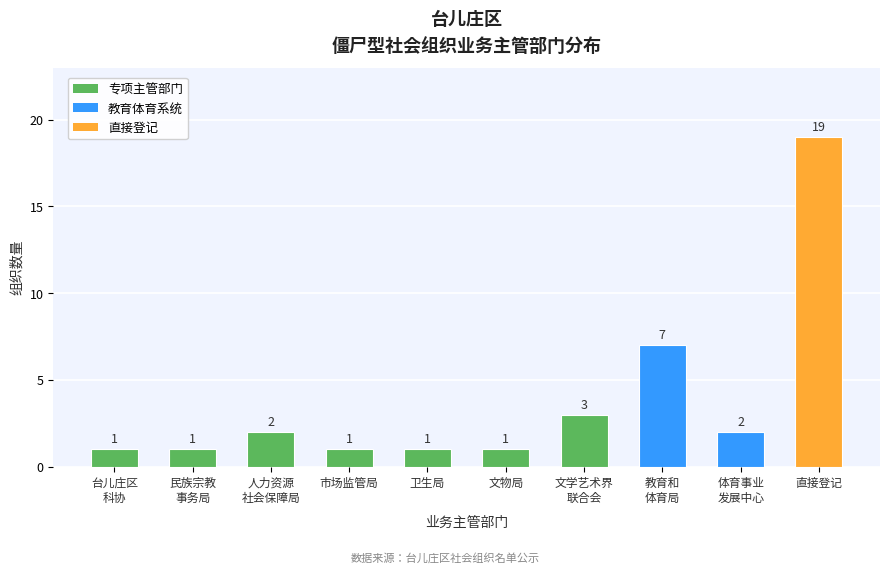

What is the change in value from 文物局 to 直接登记?

+18